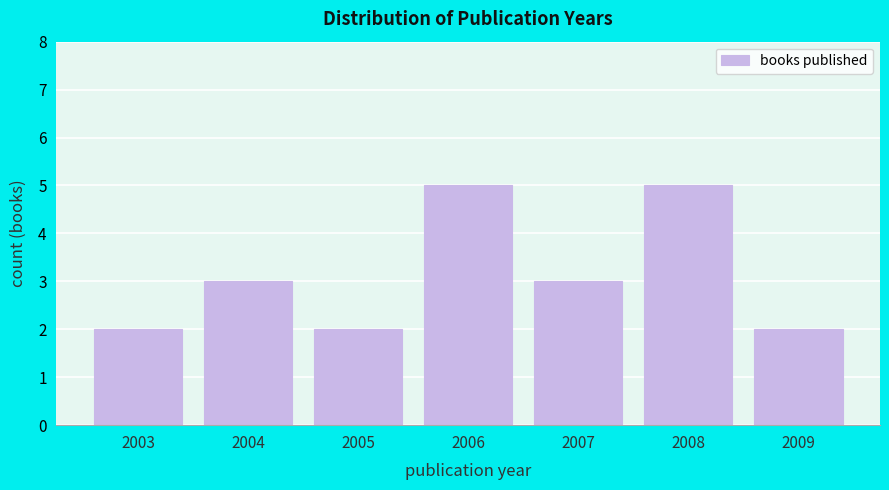

Reading left to right, extract all data points from this chart.

2003=2	2004=3	2005=2	2006=5	2007=3	2008=5	2009=2